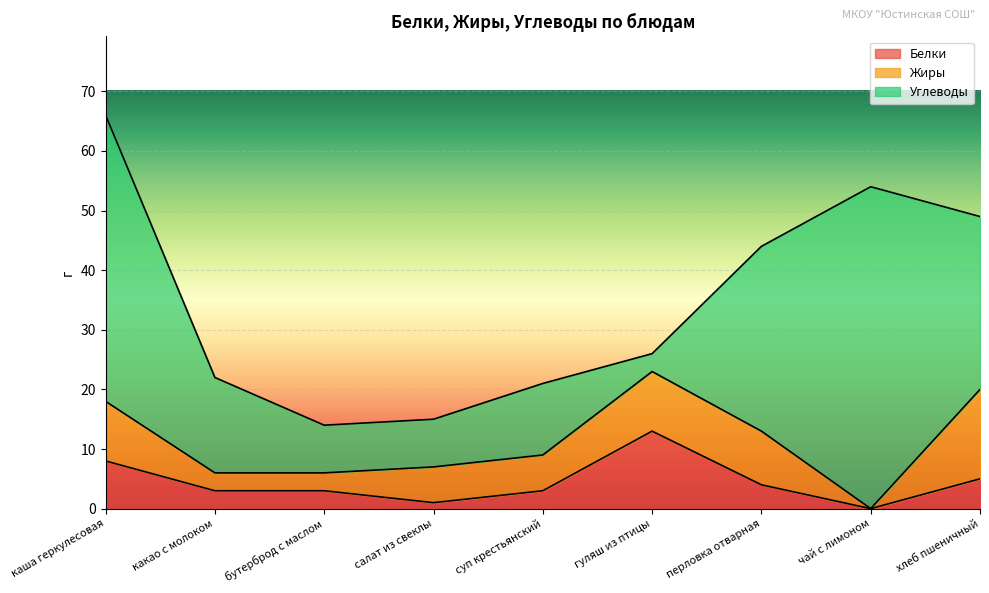

At which category does Углеводы reach its first local valley?

гуляш из птицы